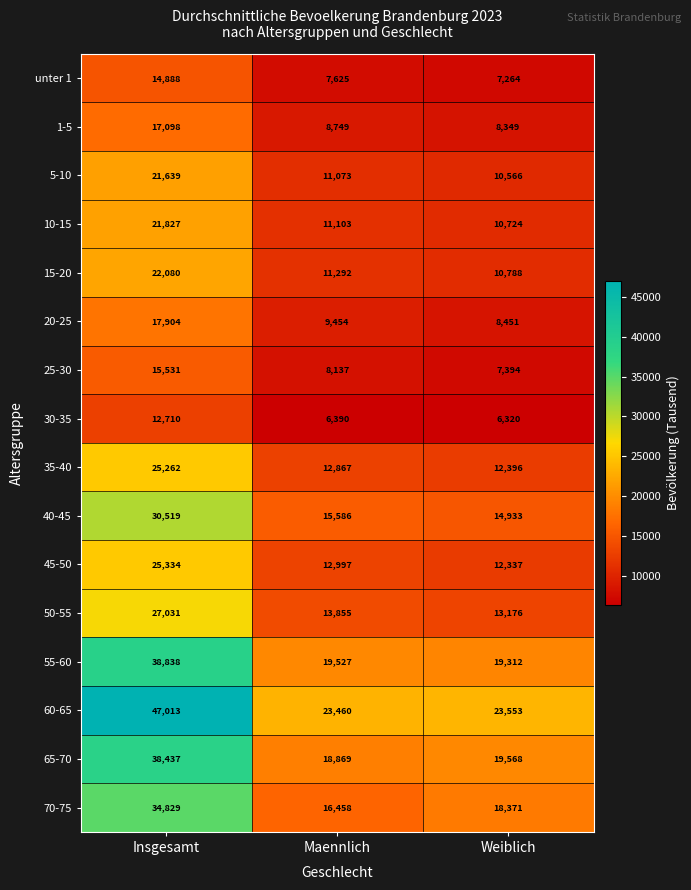

The value of 15-20 at Insgesamt is 10266. True or false?

False